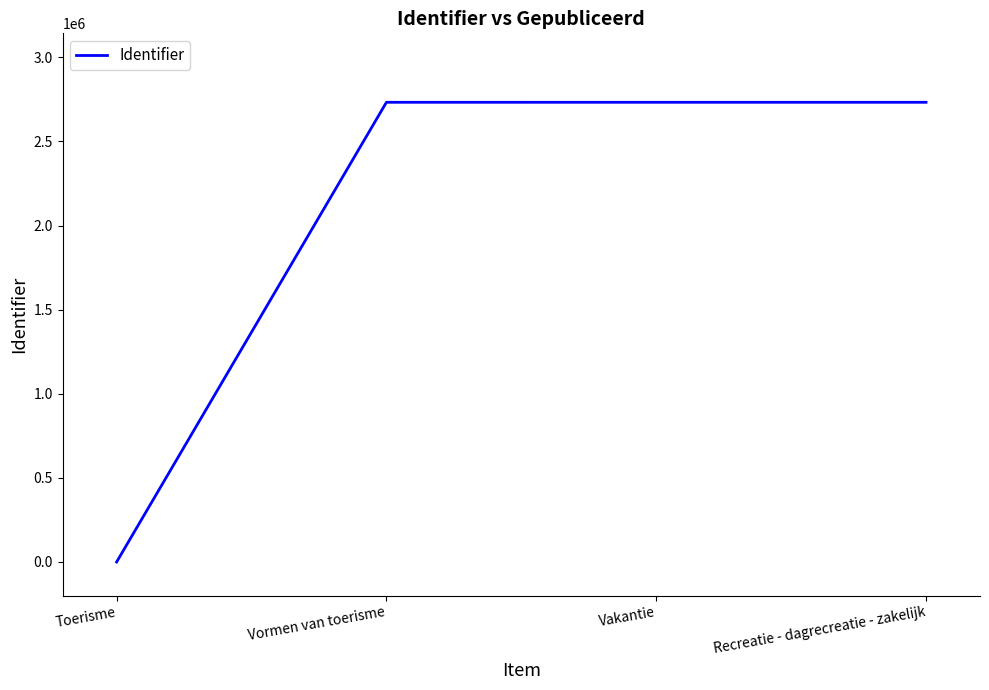

How many lines are shown in the chart?

1